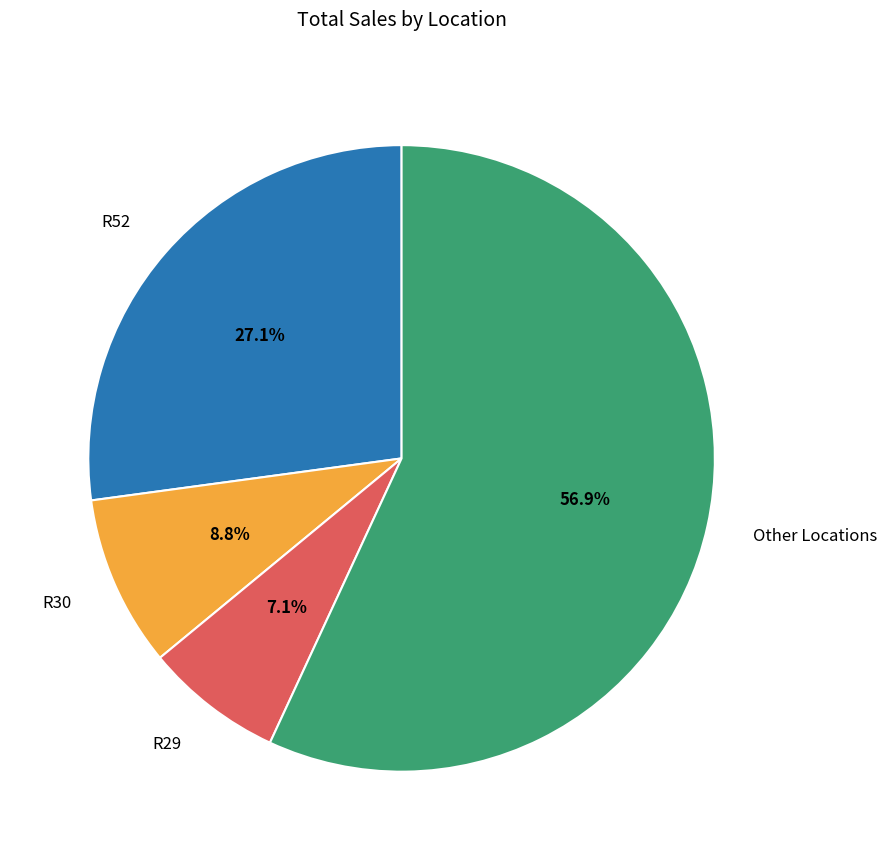

Does any single category account for the majority?

Yes